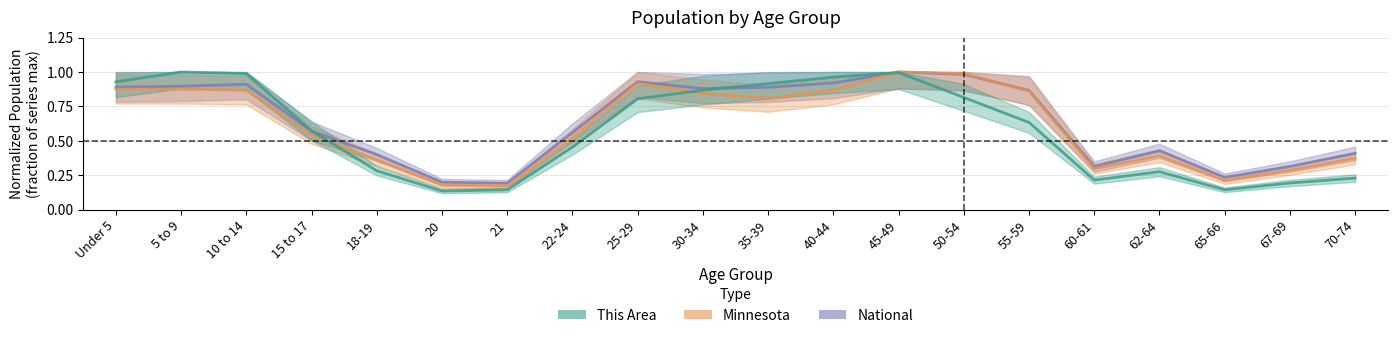

The value of Minnesota at 67-69 is 0.1. True or false?

False